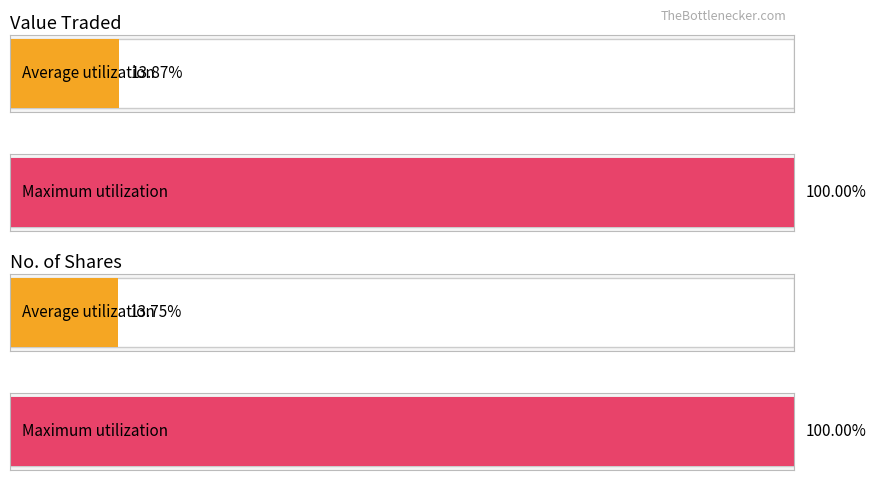

What are all the series names shown in the legend?

Value Traded, No. of Shares